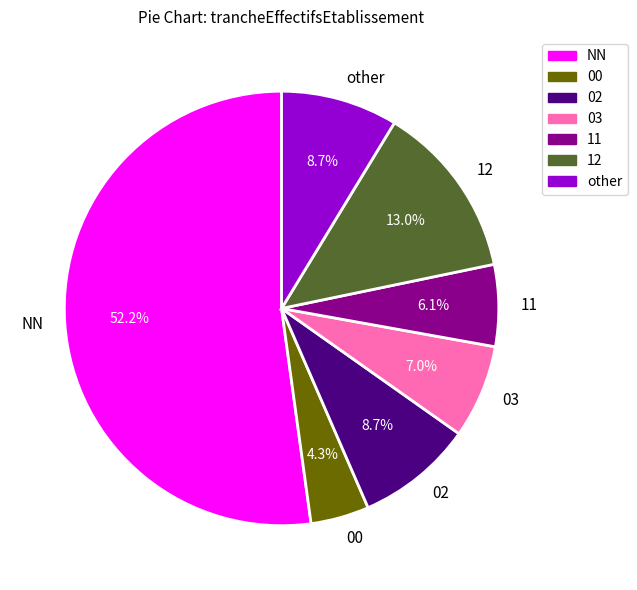

The 03 slice represents 7% of the pie. True or false?

True